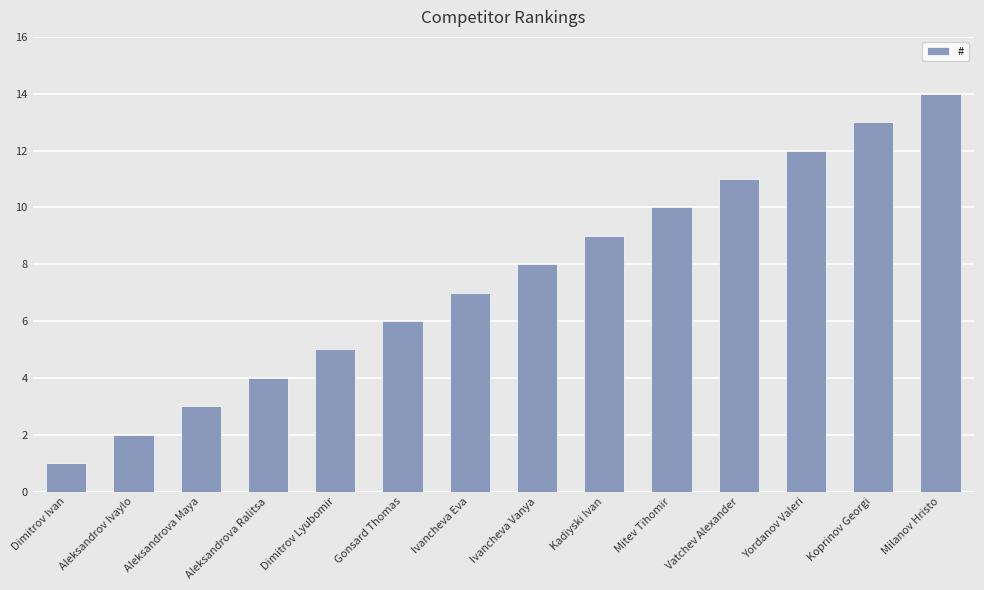

Reading left to right, extract all data points from this chart.

1	2	3	4	5	6	7	8	9	10	11	12	13	14